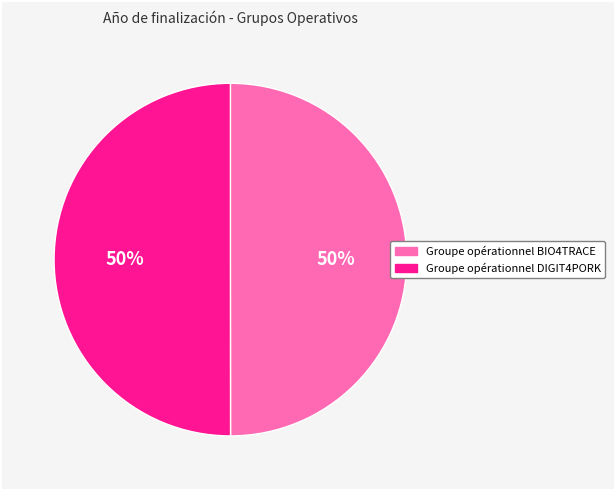

What percentage is the Groupe opérationnel DIGIT4PORK slice, to the nearest percent?

50%